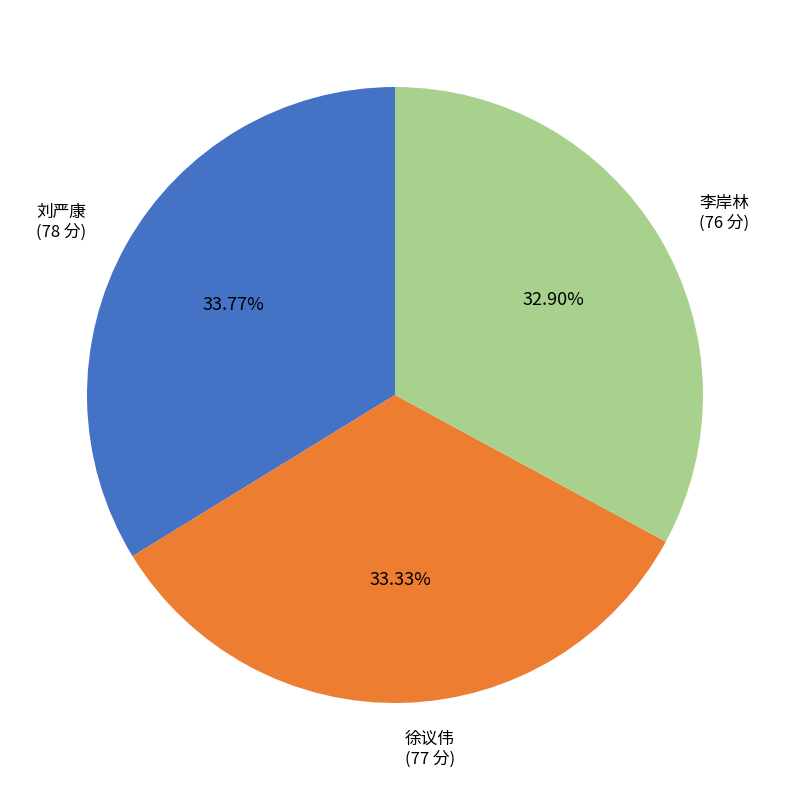

How many segments does this pie chart have?

3